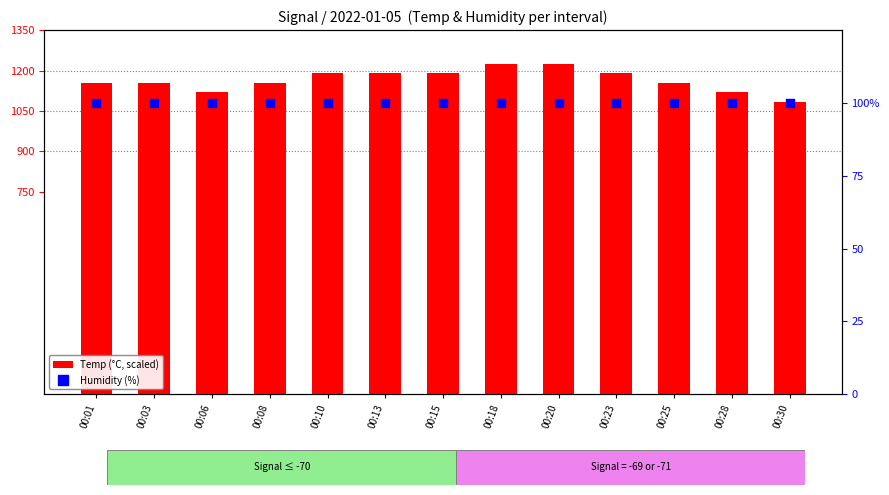

Which series contains the lowest Y value?

Humidity